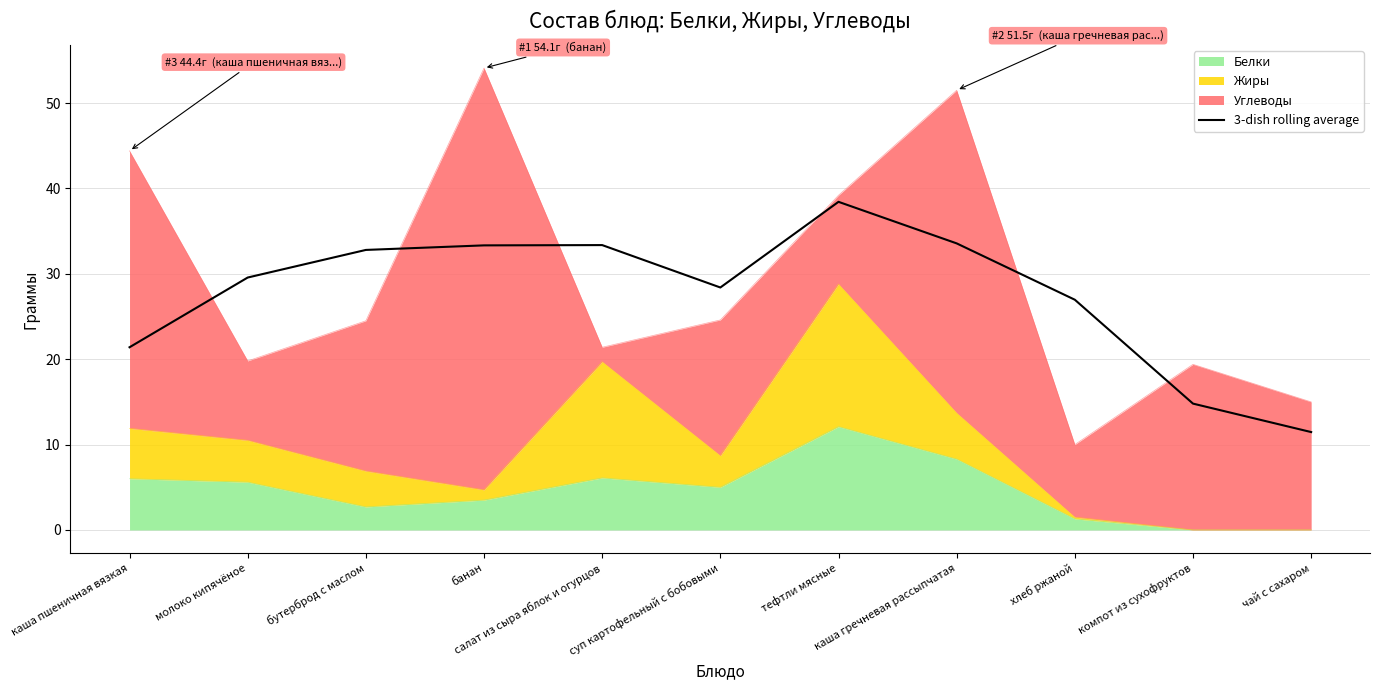

How many lines are shown in the chart?

1